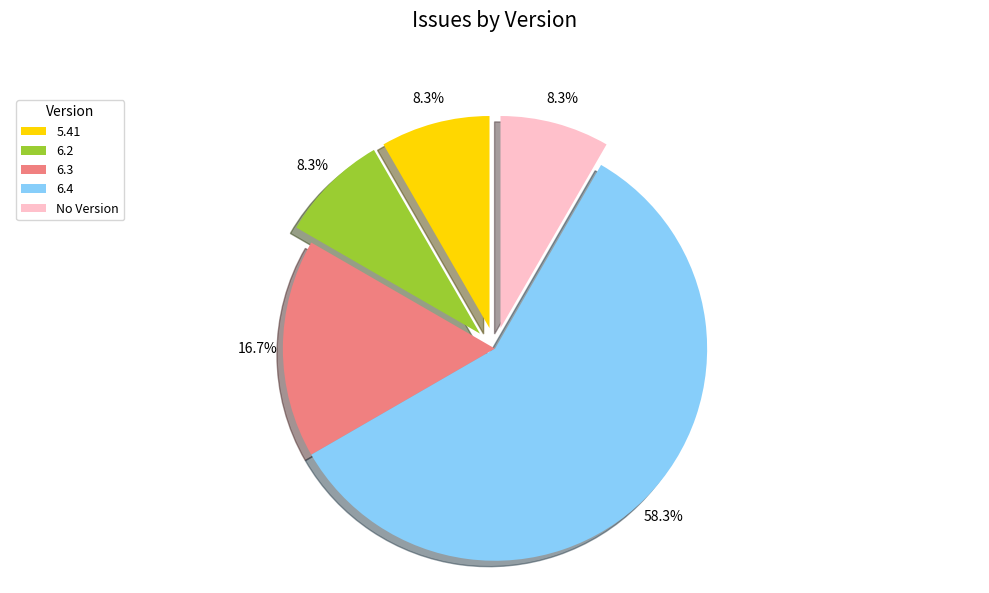

What is the largest slice in the pie chart?

6.4